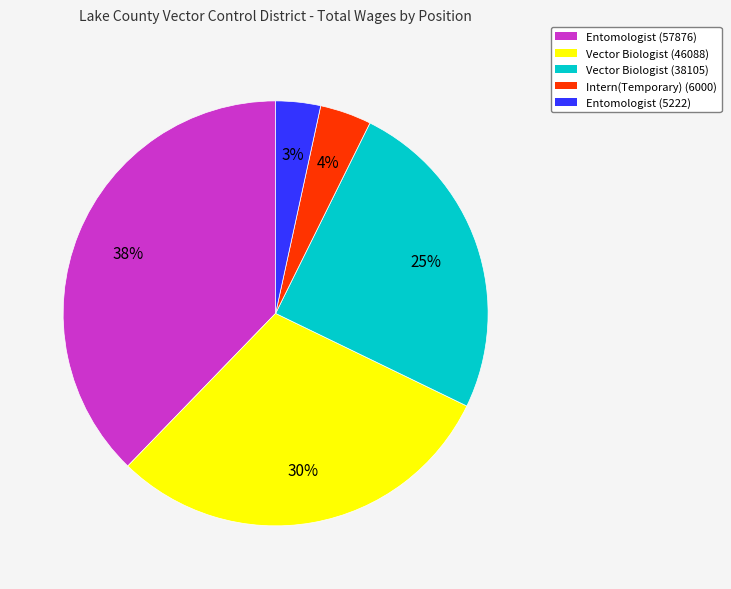

Is it true that Entomologist (57876) is 27% of the pie?

False